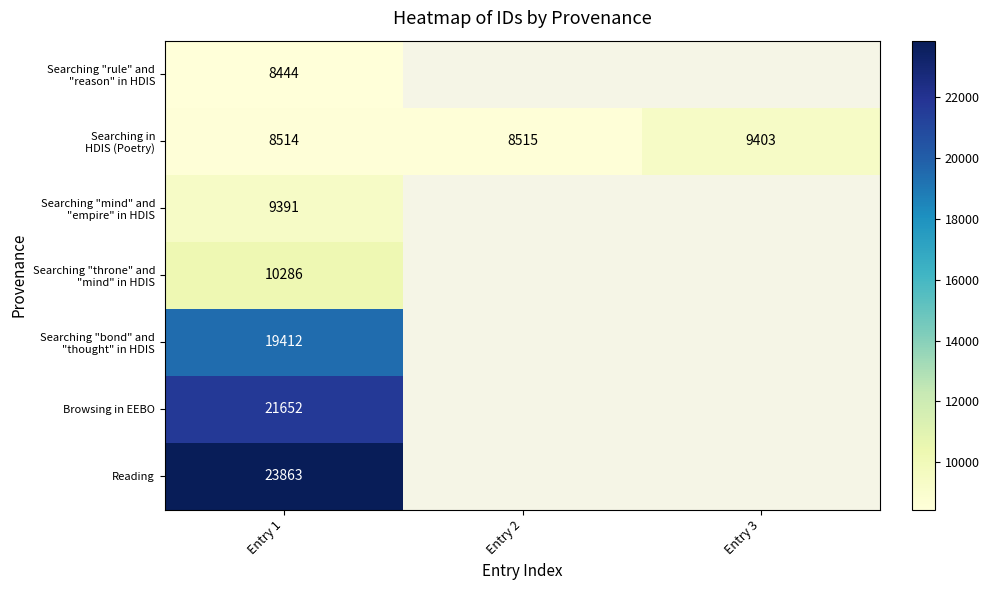

What is the difference between the highest and lowest values at Entry 1?

15419